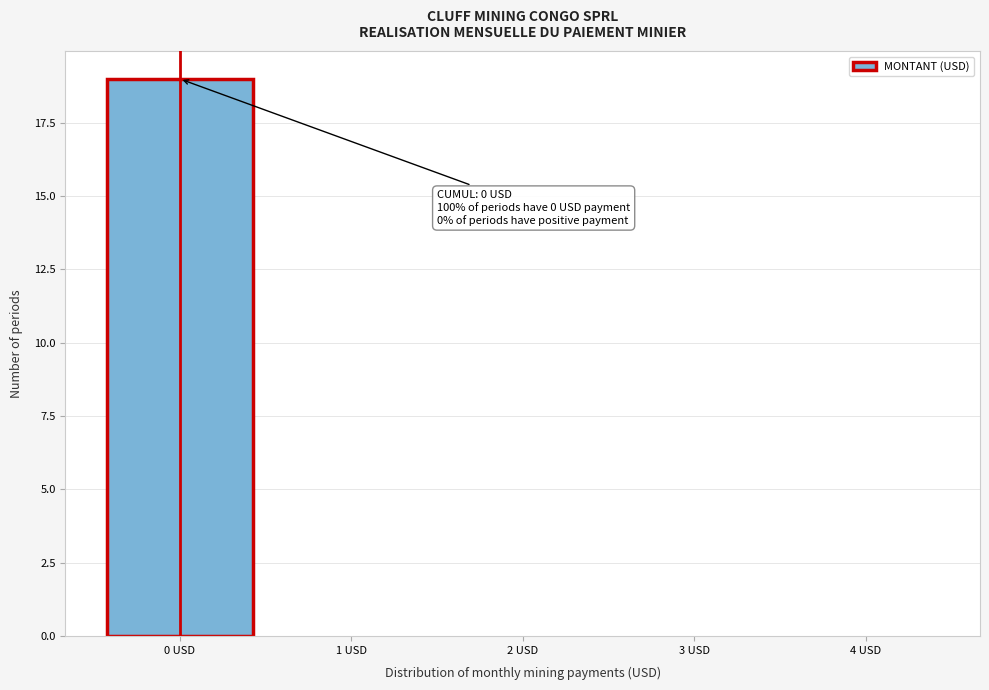

Which range on the x-axis has the tallest bar?

-0.5 to 0.5